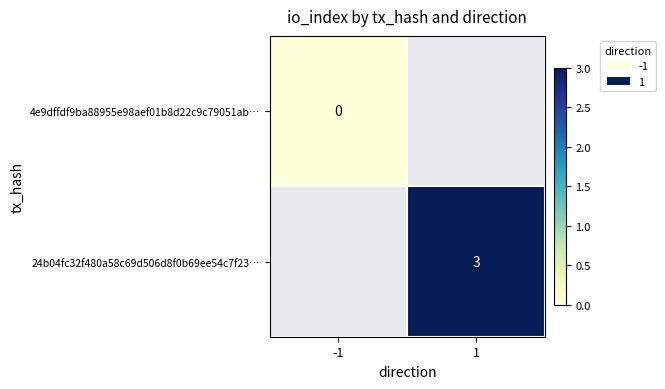

The 24b04fc32f480a58c69d506d8f0b69ee54c7f23… series shows 1 at 1. True or false?

False